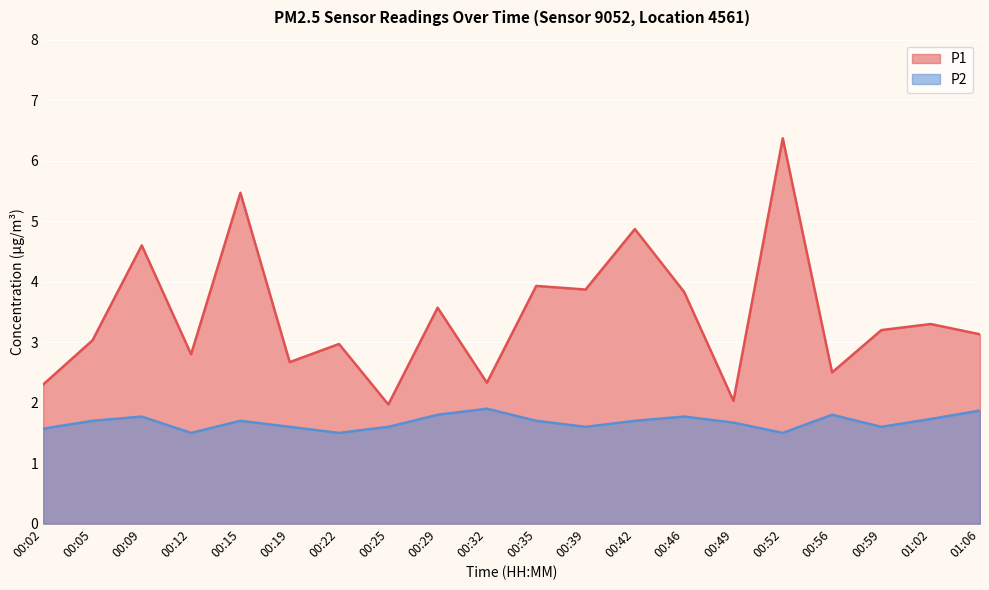

Rank the series at 00:49 from highest to lowest value.

P1, P2